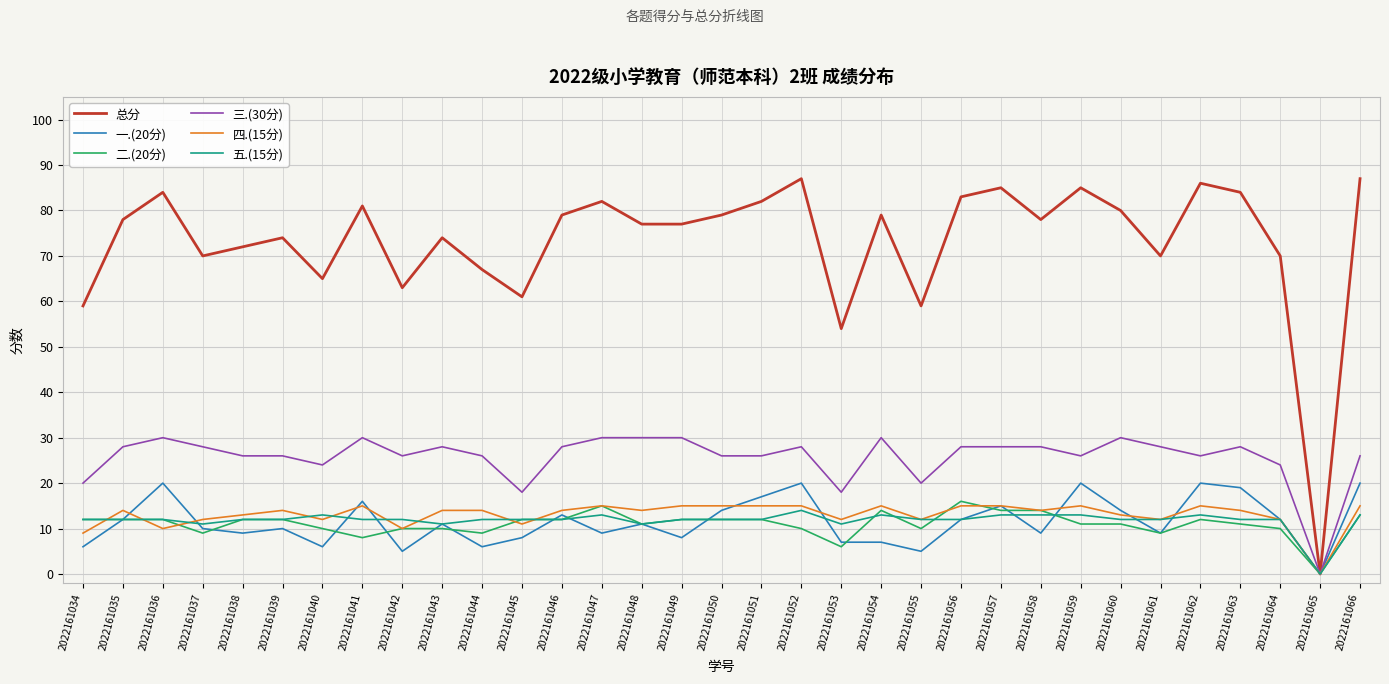

What is the difference between the highest and lowest values at 2022161053?

48